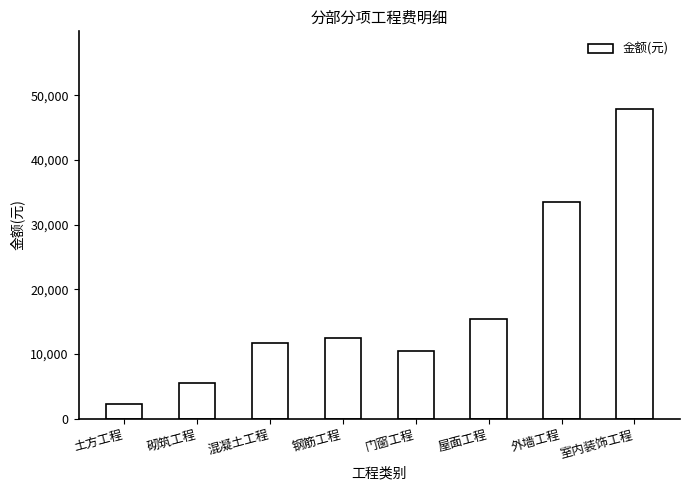

What is the label of the 6th bar from the right?

混凝土工程